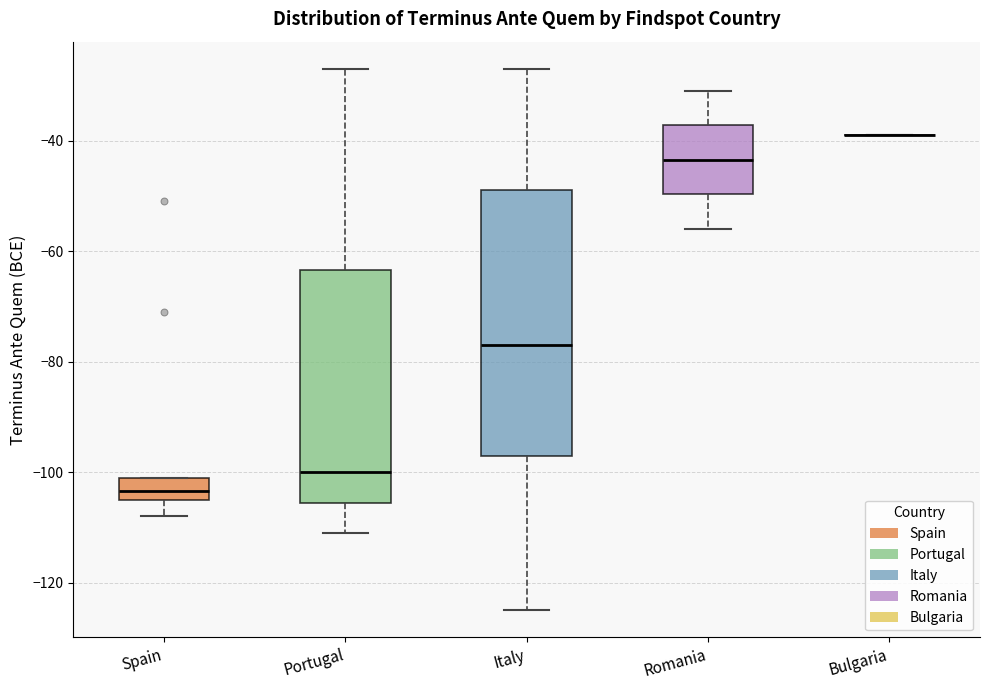

Which box is the tallest, from its lower edge to its upper edge?

Italy